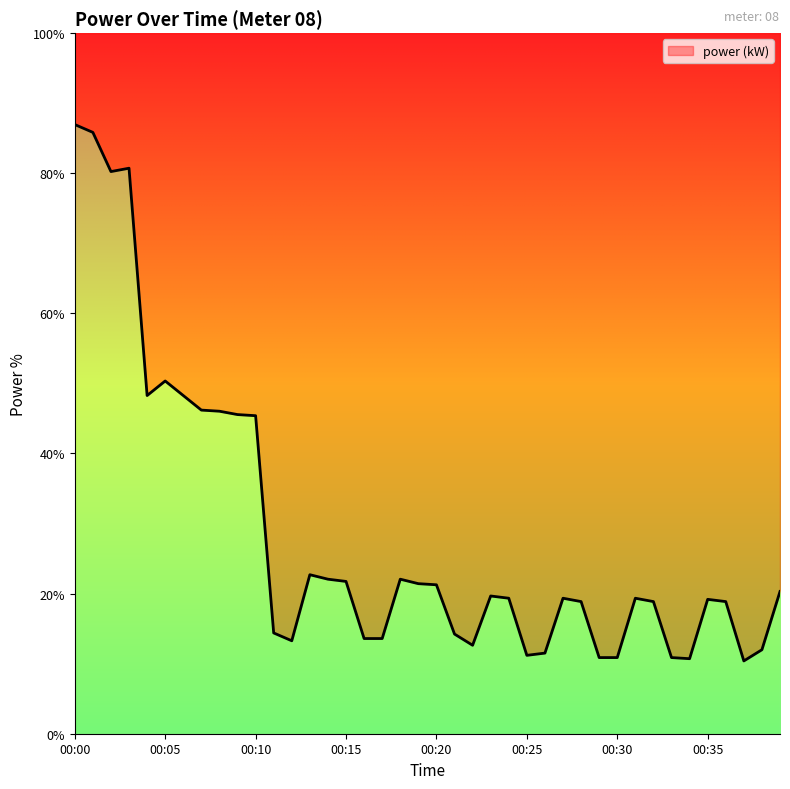

What is the difference between the second highest and minimum values?

4.7